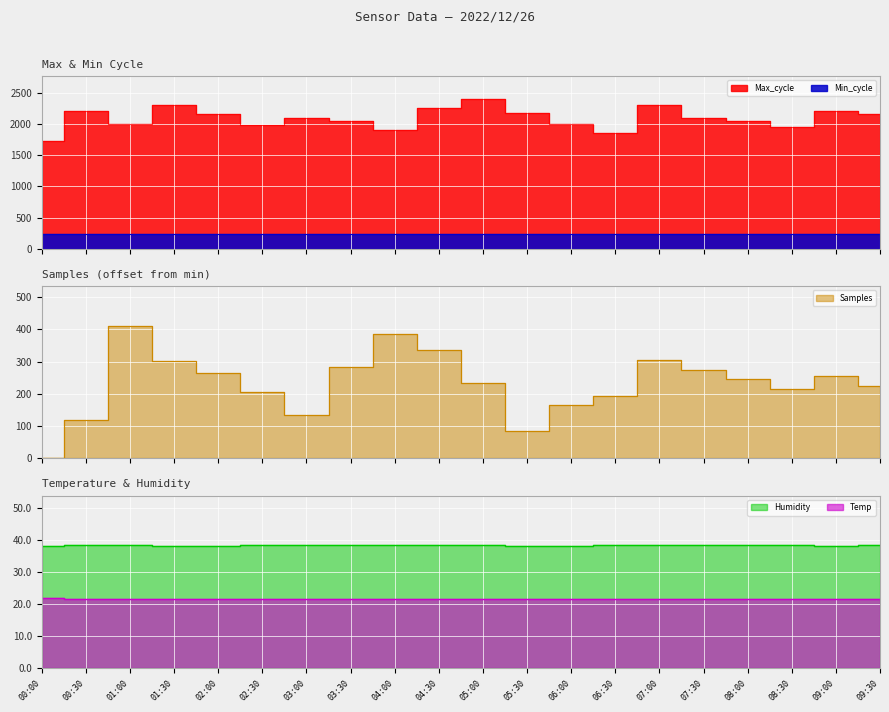

List the labels in order of Temp value, smallest first.

00:30, 01:00, 03:00, 04:30, 05:30, 07:00, 09:00, 01:30, 02:00, 02:30, 03:30, 04:00, 05:00, 06:00, 06:30, 07:30, 08:00, 08:30, 09:30, 00:00